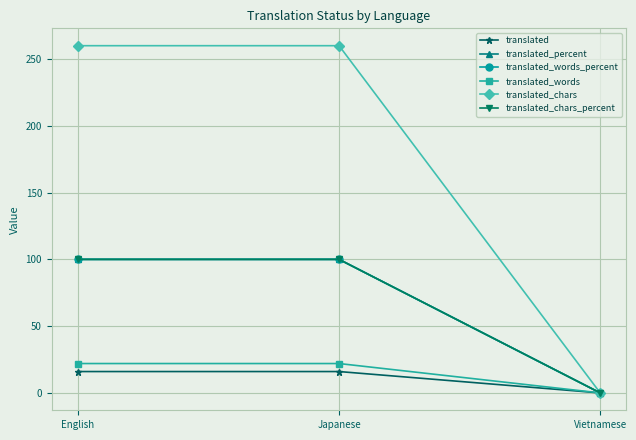

Does the chart have visible grid lines?

Yes